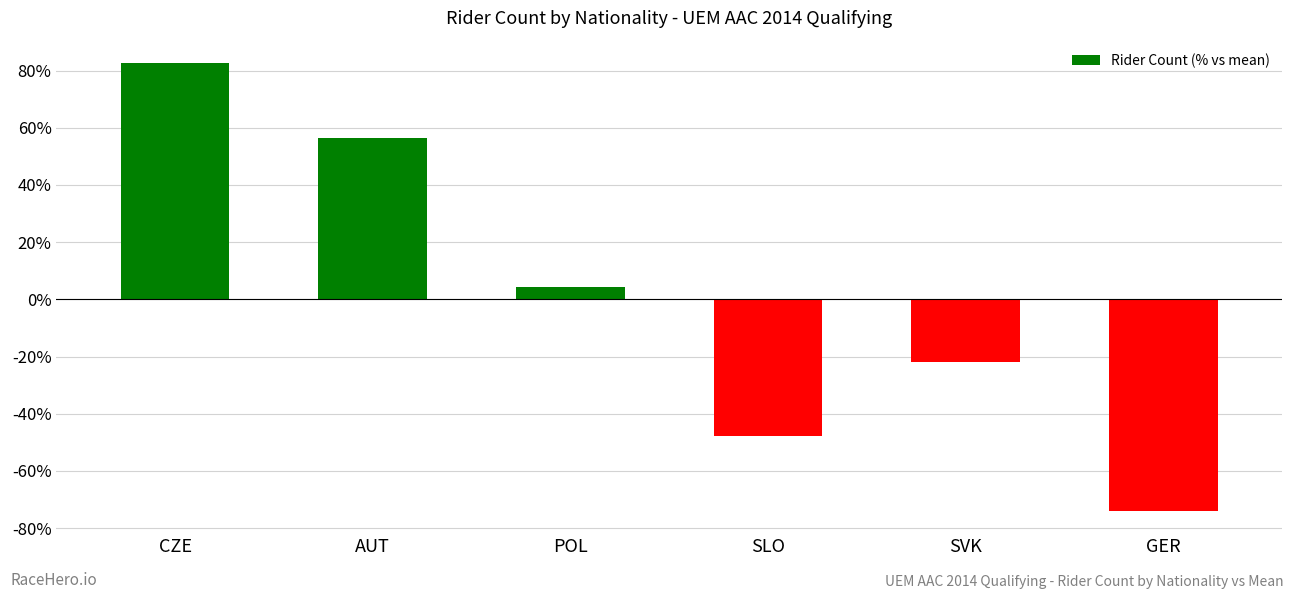

Are the bars grouped side by side (vs. stacked)?

No